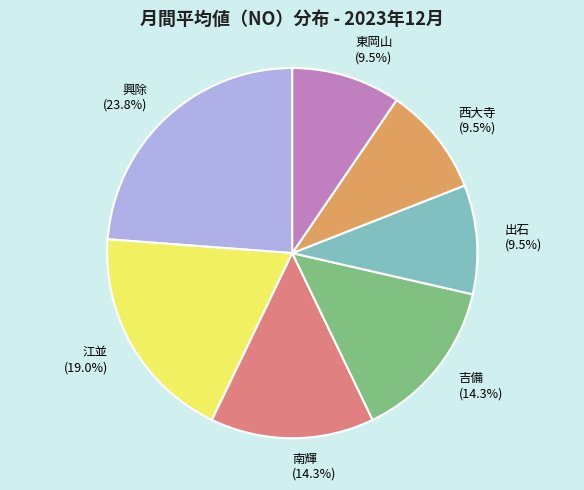

How much of the chart is everything except 出石?

90.5%